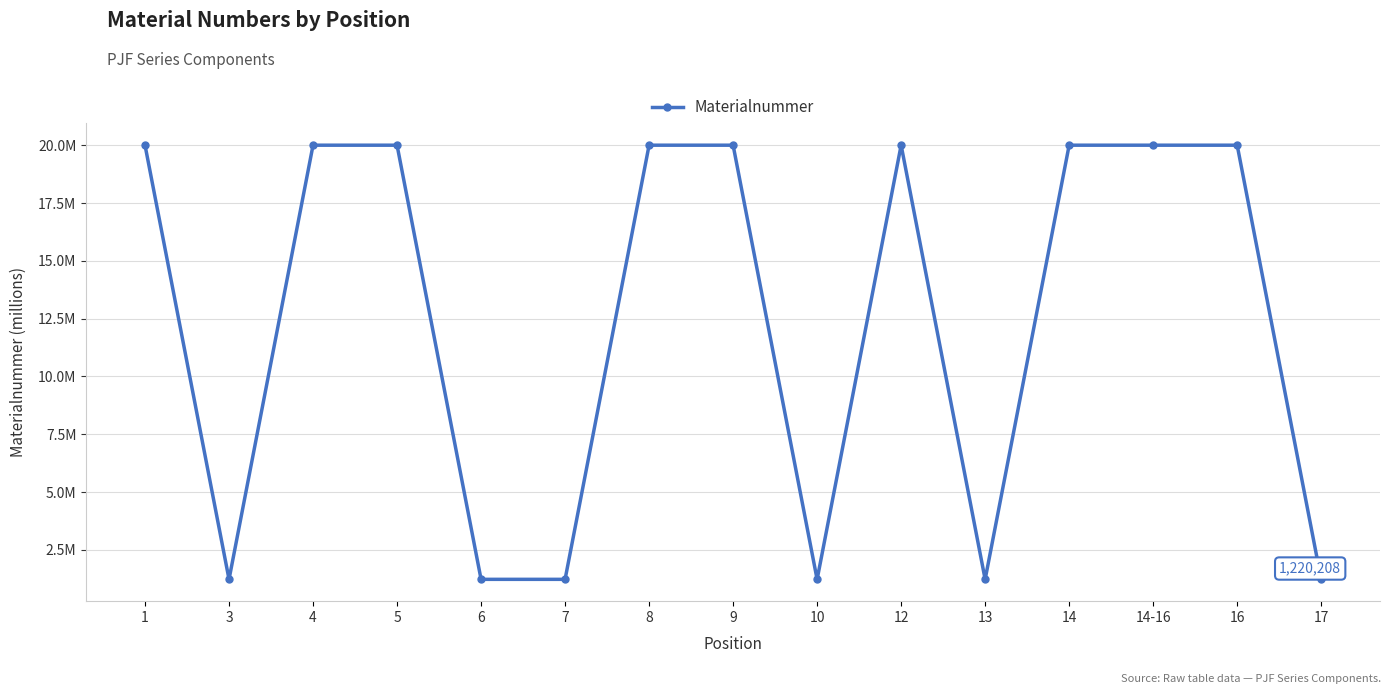

List the labels in order of value, smallest first.

17, 10, 13, 6, 7, 3, 1, 4, 5, 8, 9, 12, 14-16, 14, 16